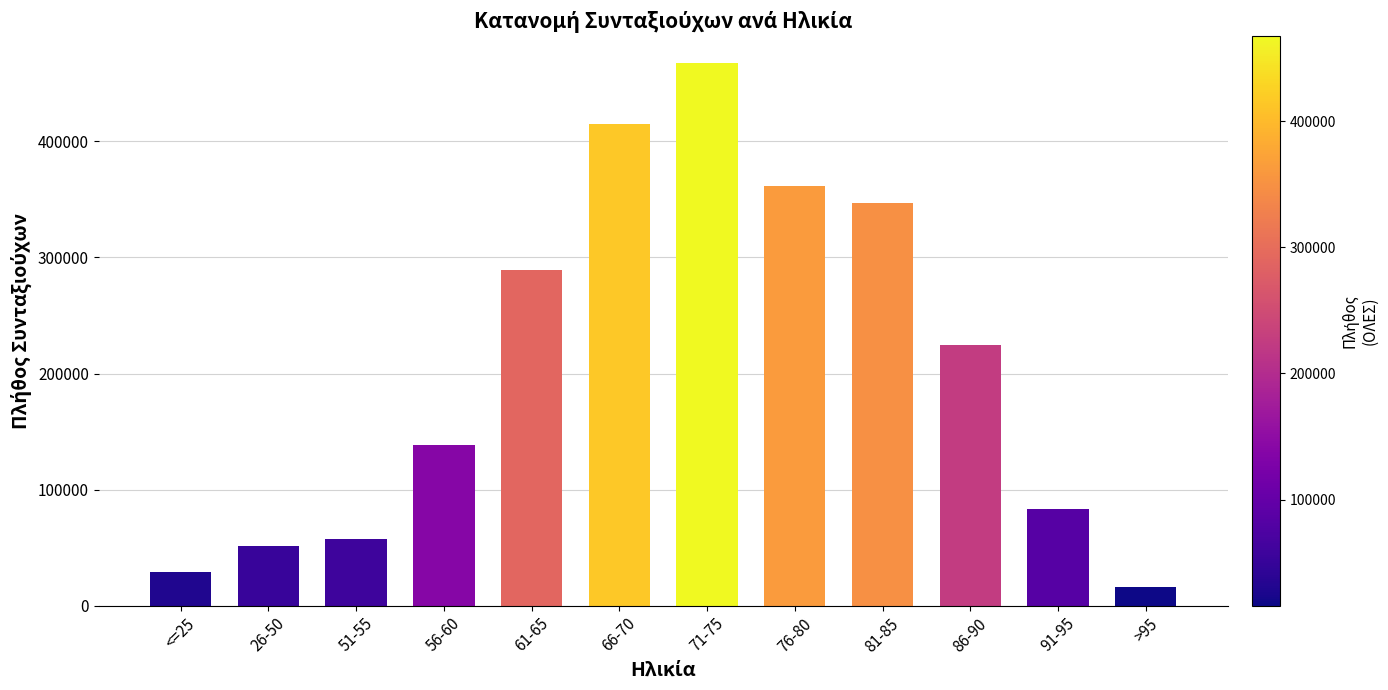

What is the label of the 6th bar from the right?

71-75